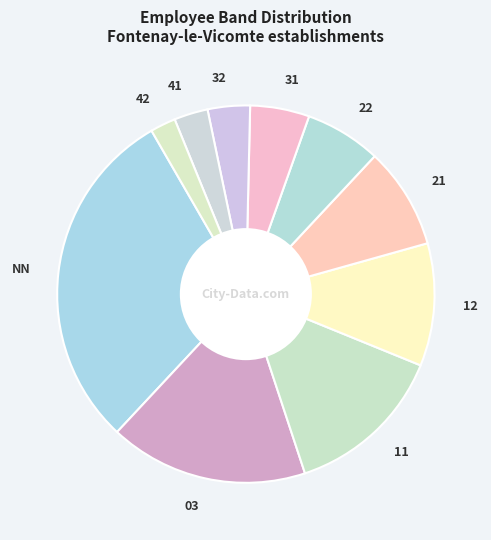

Count the number of slices in the pie.

10